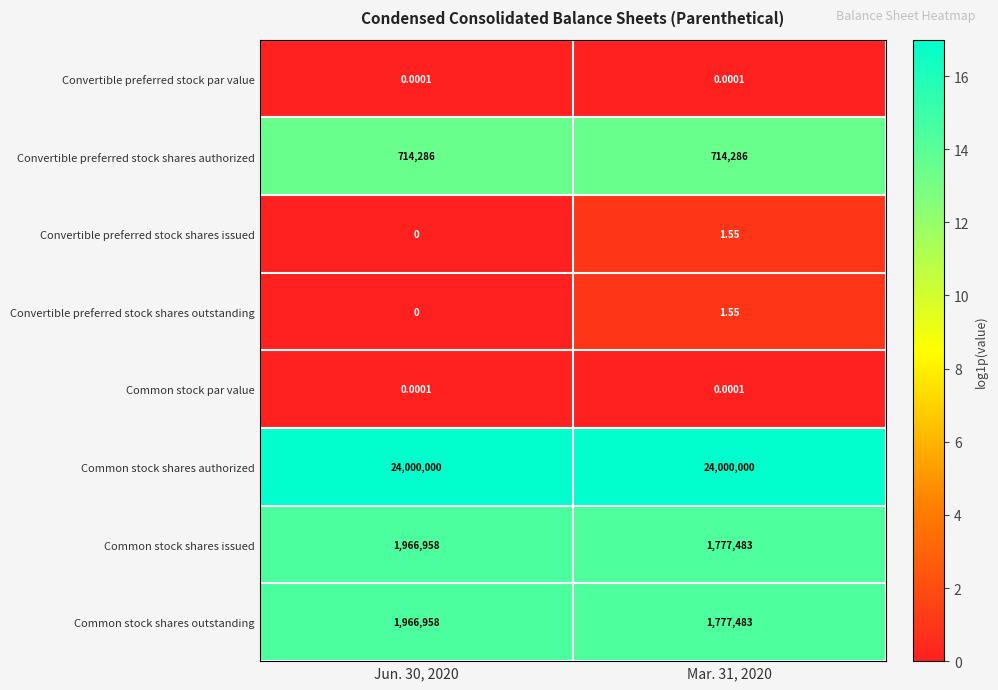

Is the value of Convertible preferred stock par value at Jun. 30, 2020 greater than the value of Convertible preferred stock shares issued at Mar. 31, 2020?

No